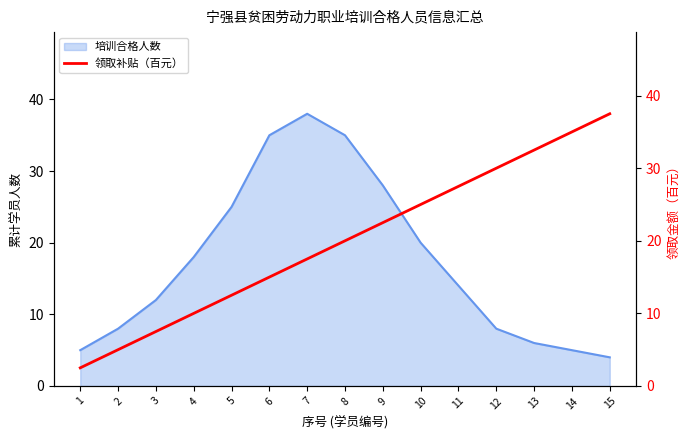

Is it true that 培训合格人数 equals 25 at 5?

True